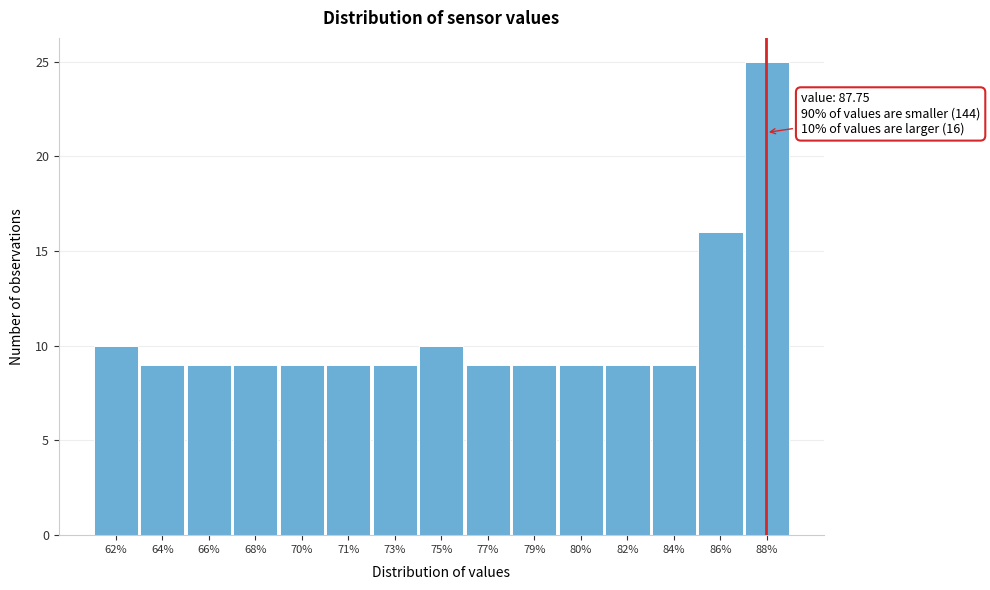

Reading left to right, what are all the values shown in this chart?

62%=10	64%=9	66%=9	68%=9	70%=9	71%=9	73%=9	75%=10	77%=9	79%=9	80%=9	82%=9	84%=9	86%=16	88%=25